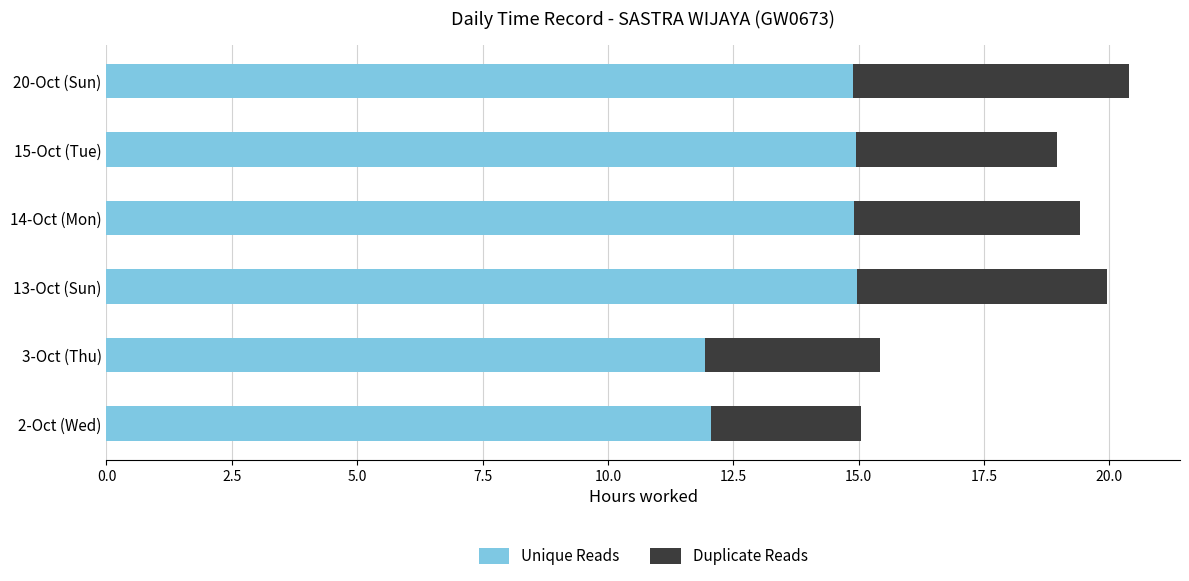

Is it true that Unique Reads equals 12.1 at 2-Oct (Wed)?

True